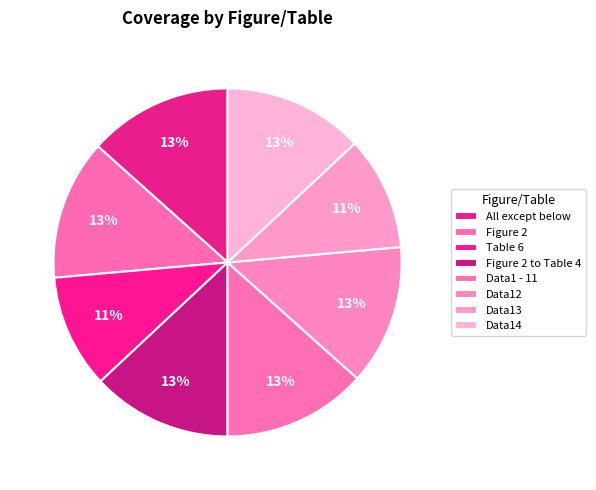

Rank the categories by value from highest to lowest.

All except below, Data1 - 11, Figure 2, Figure 2 to Table 4, Data12, Data14, Table 6, Data13